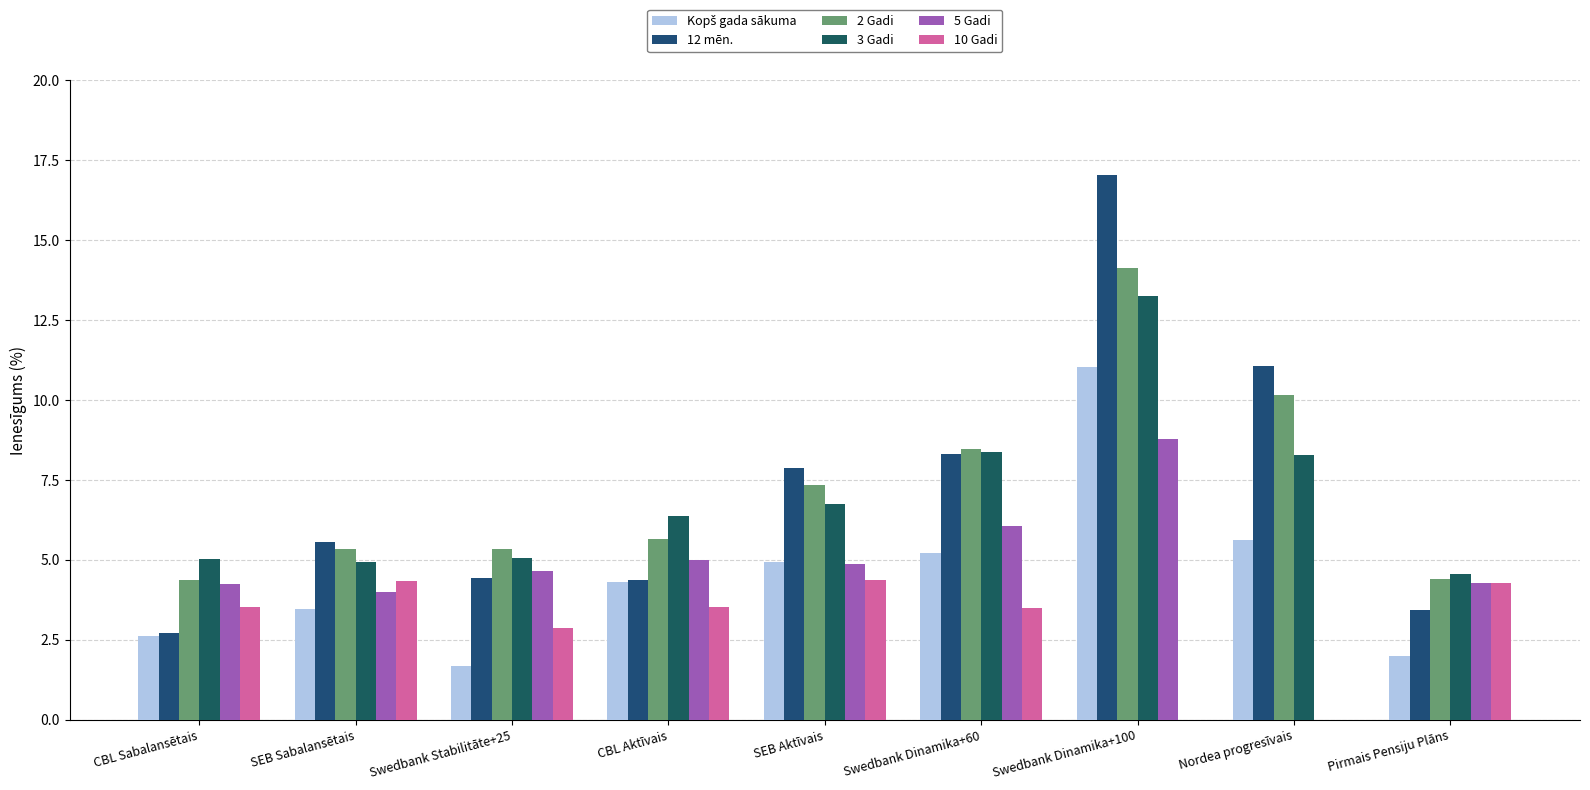

Reading left to right, list all the values displayed in this chart.

Kopš gada sākuma: CBL Sabalansētais=2.6	SEB Sabalansētais=3.5	Swedbank Stabilitāte+25=1.7	CBL Aktīvais=4.3	SEB Aktīvais=4.9	Swedbank Dinamika+60=5.2	Swedbank Dinamika+100=11.0	Nordea progresīvais=5.6	Pirmais Pensiju Plāns=2.0
12 mēn.: CBL Sabalansētais=2.7	SEB Sabalansētais=5.5	Swedbank Stabilitāte+25=4.4	CBL Aktīvais=4.4	SEB Aktīvais=7.9	Swedbank Dinamika+60=8.3	Swedbank Dinamika+100=17.0	Nordea progresīvais=11.1	Pirmais Pensiju Plāns=3.4
2 Gadi: CBL Sabalansētais=4.4	SEB Sabalansētais=5.3	Swedbank Stabilitāte+25=5.3	CBL Aktīvais=5.6	SEB Aktīvais=7.3	Swedbank Dinamika+60=8.5	Swedbank Dinamika+100=14.1	Nordea progresīvais=10.2	Pirmais Pensiju Plāns=4.4
3 Gadi: CBL Sabalansētais=5.0	SEB Sabalansētais=4.9	Swedbank Stabilitāte+25=5.0	CBL Aktīvais=6.4	SEB Aktīvais=6.7	Swedbank Dinamika+60=8.4	Swedbank Dinamika+100=13.2	Nordea progresīvais=8.3	Pirmais Pensiju Plāns=4.5
5 Gadi: CBL Sabalansētais=4.2	SEB Sabalansētais=4.0	Swedbank Stabilitāte+25=4.6	CBL Aktīvais=5.0	SEB Aktīvais=4.9	Swedbank Dinamika+60=6.1	Swedbank Dinamika+100=8.8	Nordea progresīvais=0.0	Pirmais Pensiju Plāns=4.3
10 Gadi: CBL Sabalansētais=3.5	SEB Sabalansētais=4.3	Swedbank Stabilitāte+25=2.9	CBL Aktīvais=3.5	SEB Aktīvais=4.4	Swedbank Dinamika+60=3.5	Swedbank Dinamika+100=0.0	Nordea progresīvais=0.0	Pirmais Pensiju Plāns=4.3